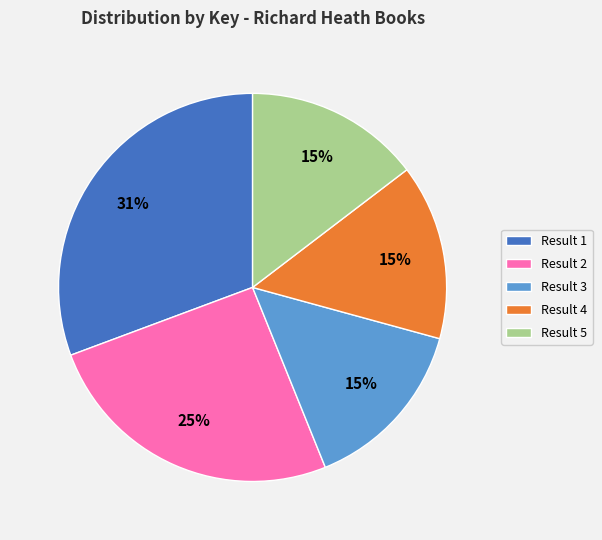

Which slice is the largest?

Result 1